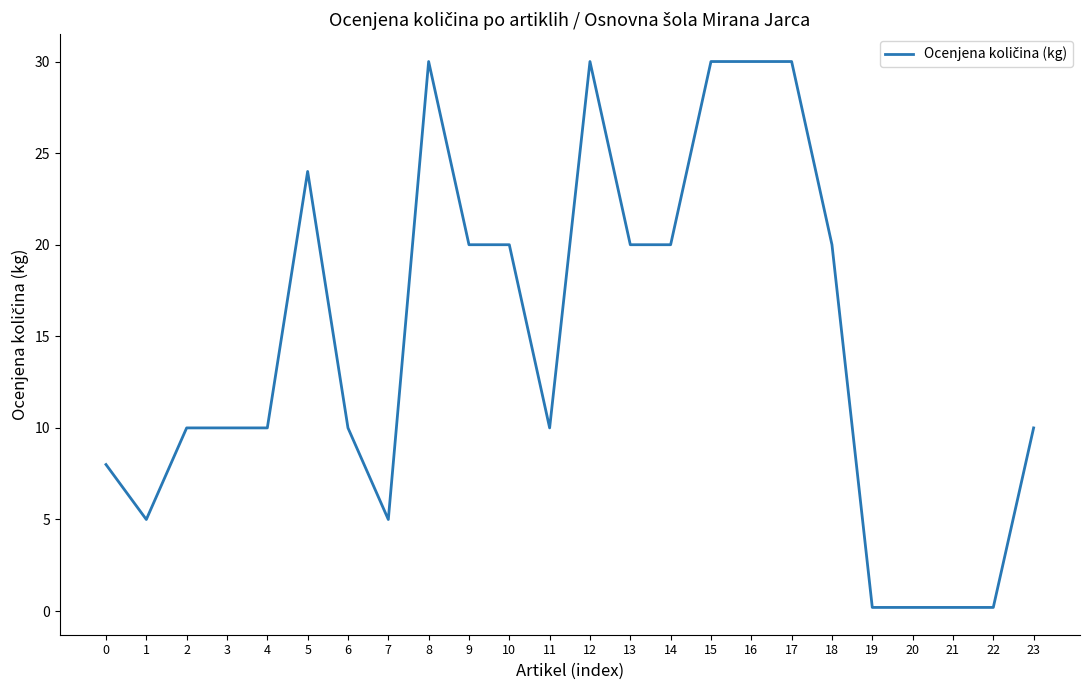

What is the difference between the second highest and minimum values?

29.8